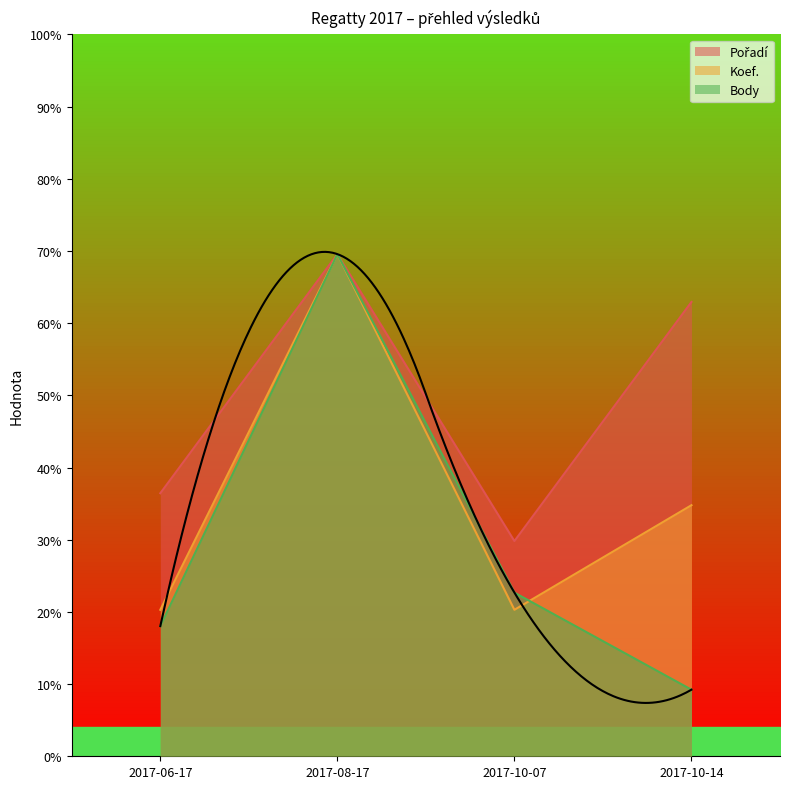

True or false: Koef. and Pořadí cross at least once.

False